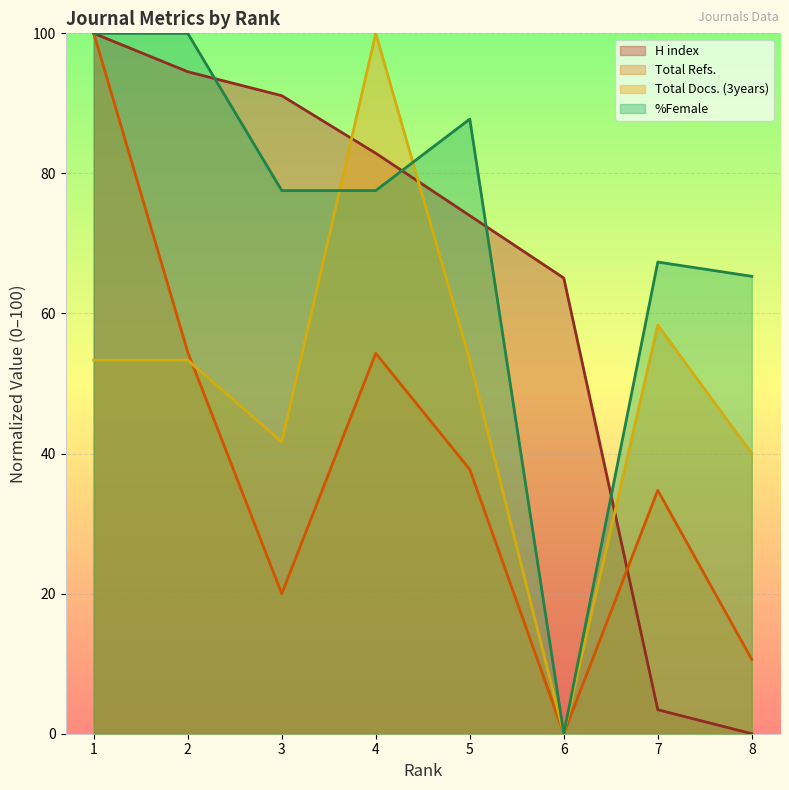

What is the difference between the maximum and minimum values in the Total Refs. series?

100.0